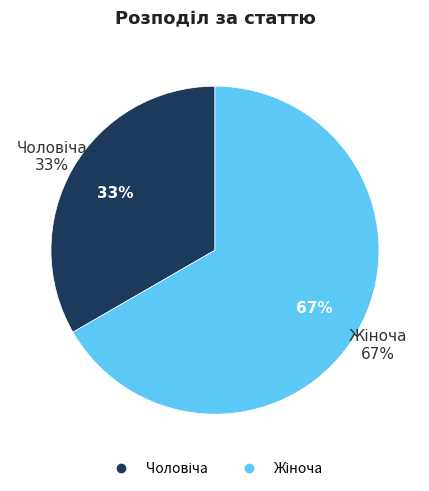

Combined, what portion of the pie is Чоловіча and Жіноча?

100.0%